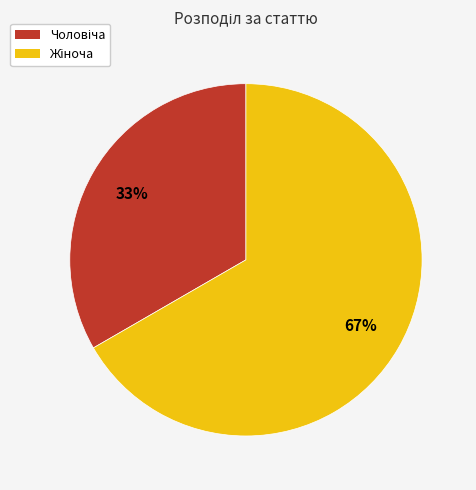

To the nearest percent, what is the average slice percentage?

50%